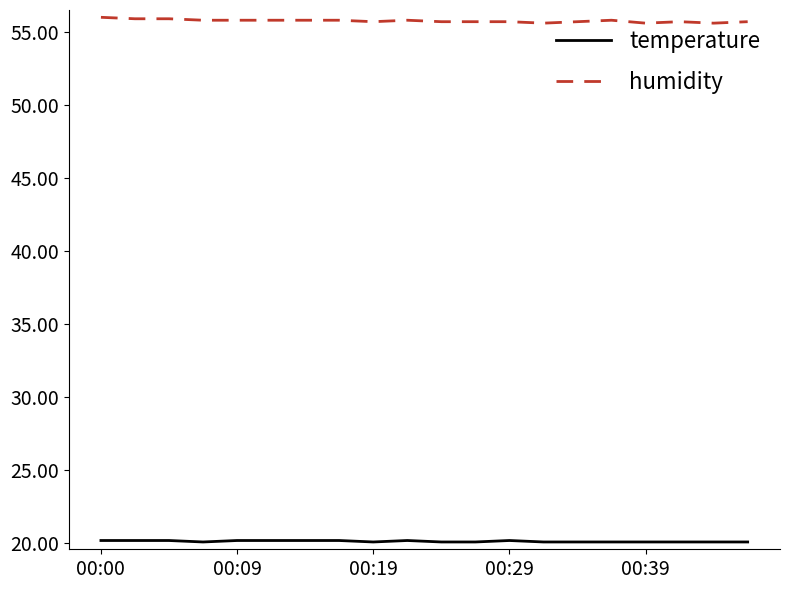

Rank the series by their maximum value, from highest to lowest.

humidity, temperature